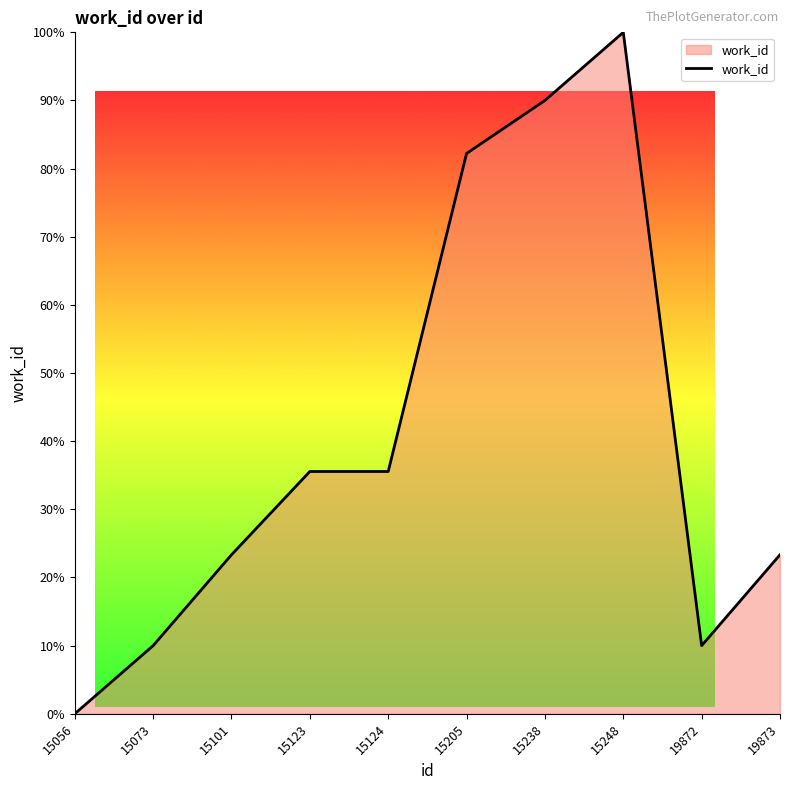

Reading left to right, extract all data points from this chart.

15056=0.0	15073=10.0	15101=23.3	15123=35.6	15124=35.6	15205=82.2	15238=90.0	15248=100.0	19872=10.0	19873=23.3